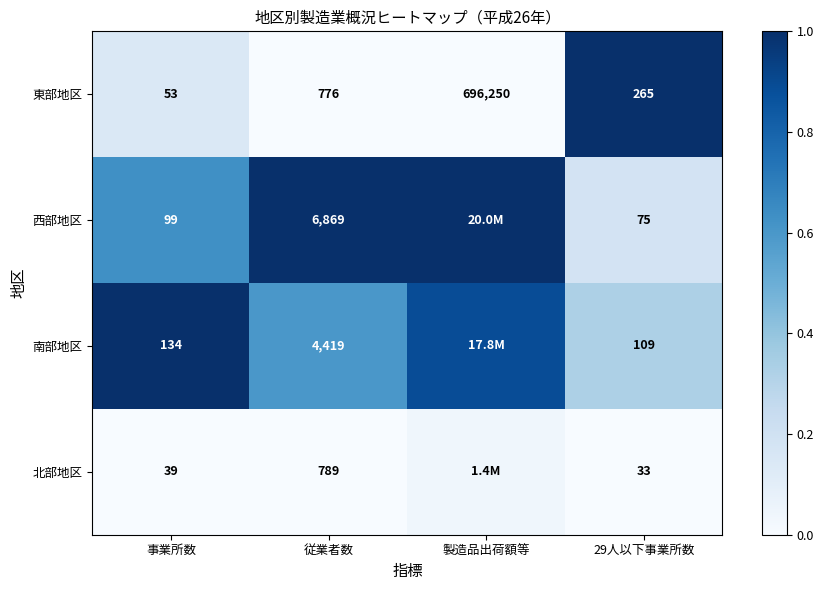

At 29人以下事業所数, list the series in order from largest to smallest.

東部地区, 南部地区, 西部地区, 北部地区